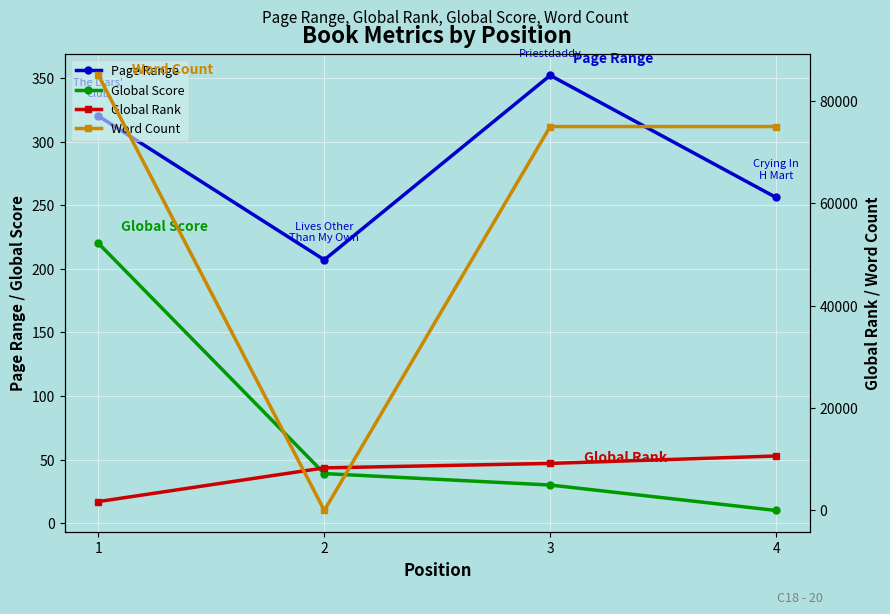

True or false: Page Range and Global Rank cross at least once.

False